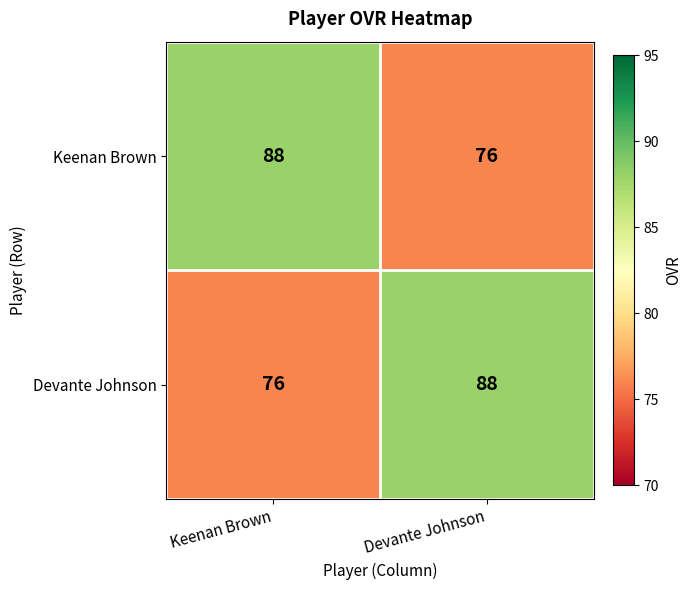

What is the difference between the highest and lowest values at Keenan Brown?

12